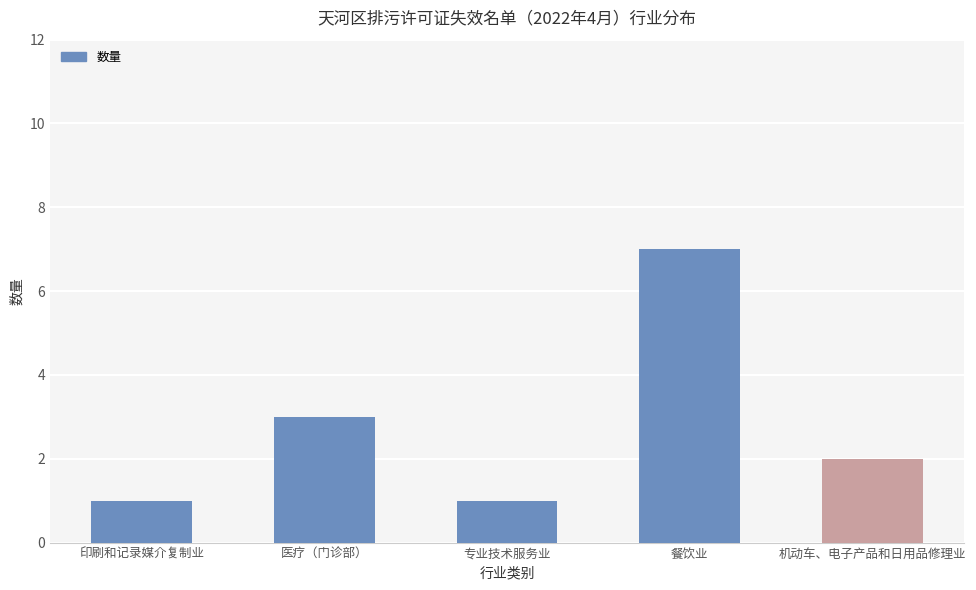

At which category does the chart reach its peak across all series?

餐饮业